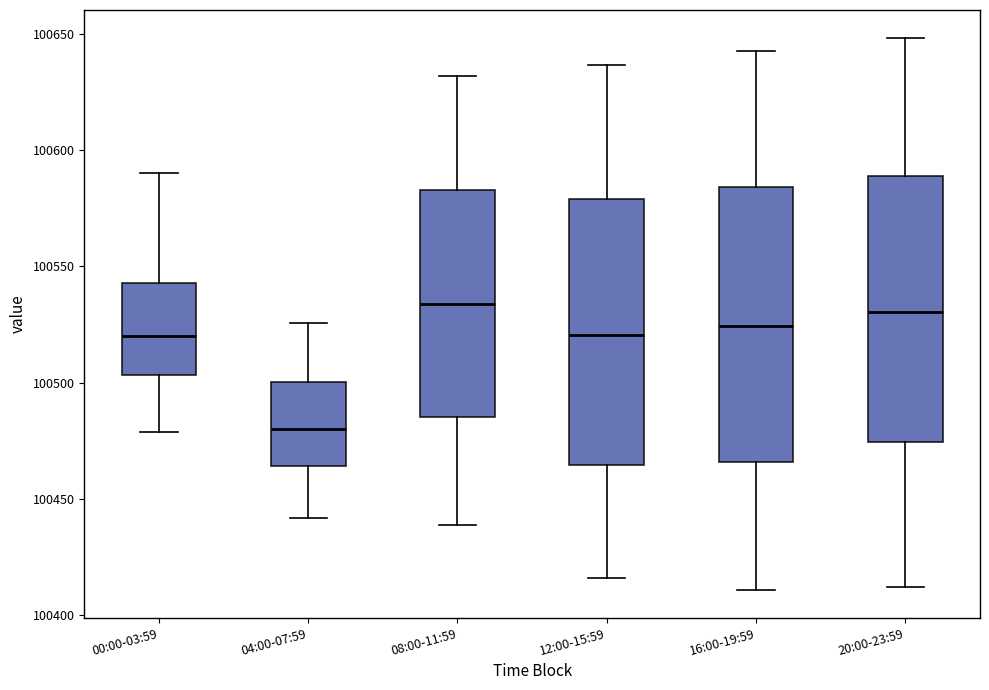

Reading left to right, transcribe this box plot: for each box, give where its median line is, the range the box spans, and where its two whiskers end, as read against the y-axis. The values are not printed on the chart, so give them approximately, as read against the axis.

00:00-03:59: median 100520, box 100505 to 100545, whiskers 100480 to 100590
04:00-07:59: median 100480, box 100465 to 100500, whiskers 100440 to 100525
08:00-11:59: median 100535, box 100485 to 100585, whiskers 100440 to 100630
12:00-15:59: median 100520, box 100465 to 100580, whiskers 100415 to 100635
16:00-19:59: median 100525, box 100465 to 100585, whiskers 100410 to 100645
20:00-23:59: median 100530, box 100475 to 100590, whiskers 100410 to 100650